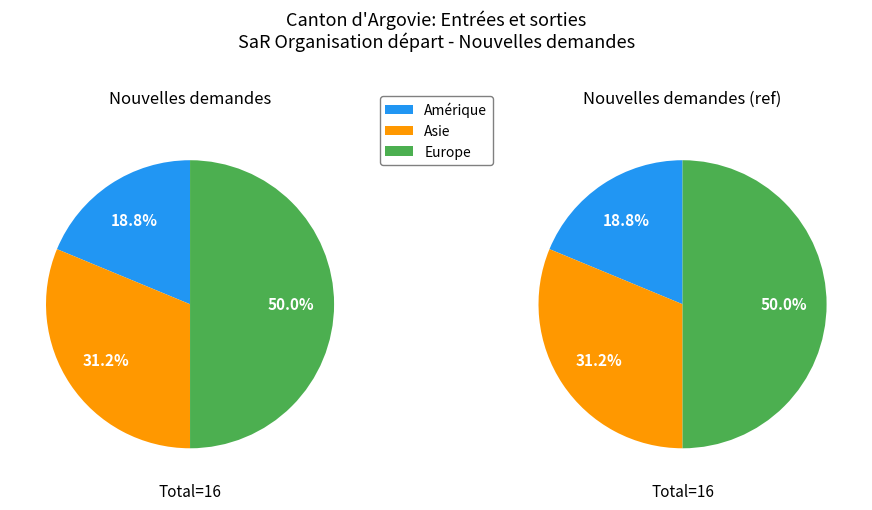

To the nearest percent, what portion does Europe represent?

50%